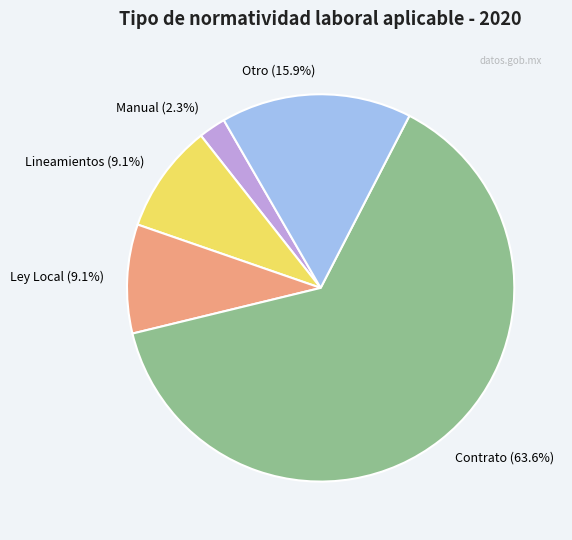

What is the largest slice in the pie chart?

Contrato